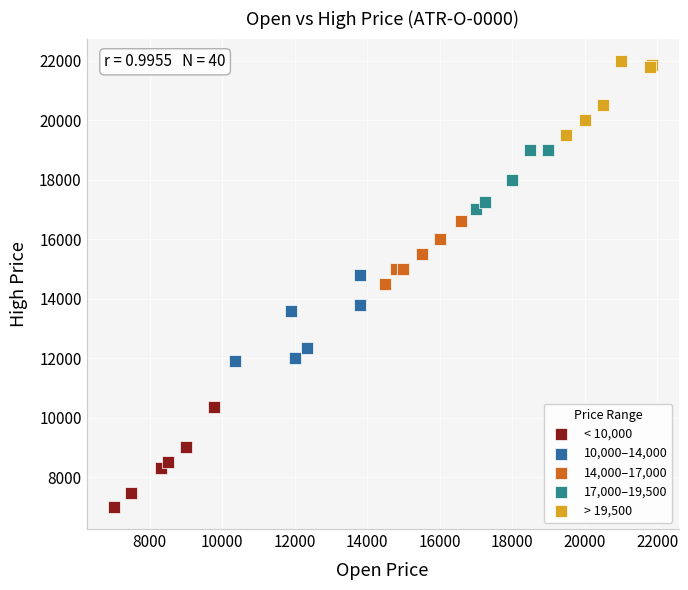

Which series contains the lowest Y value?

< 10,000